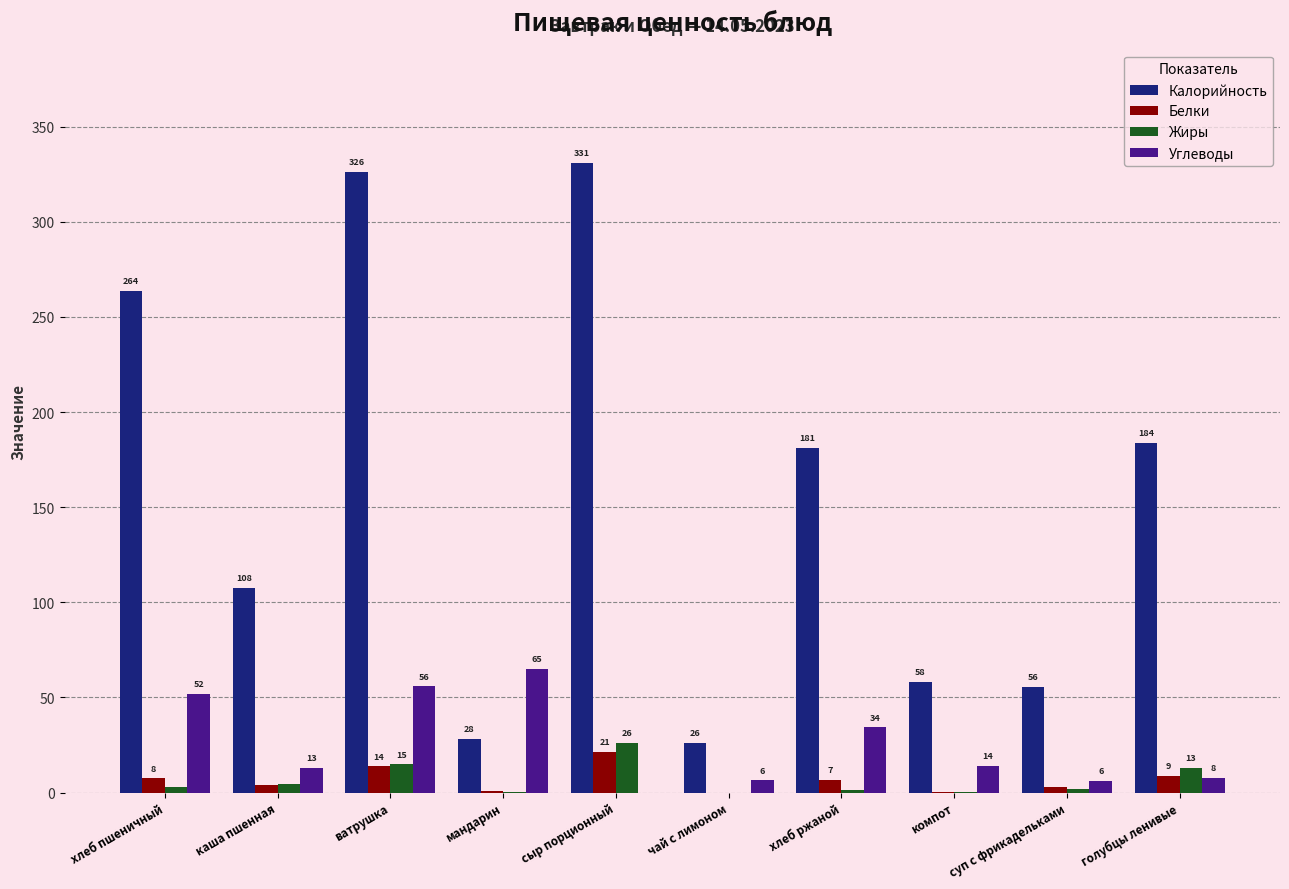

At which label is Калорийность closest to 178?

хлеб ржаной